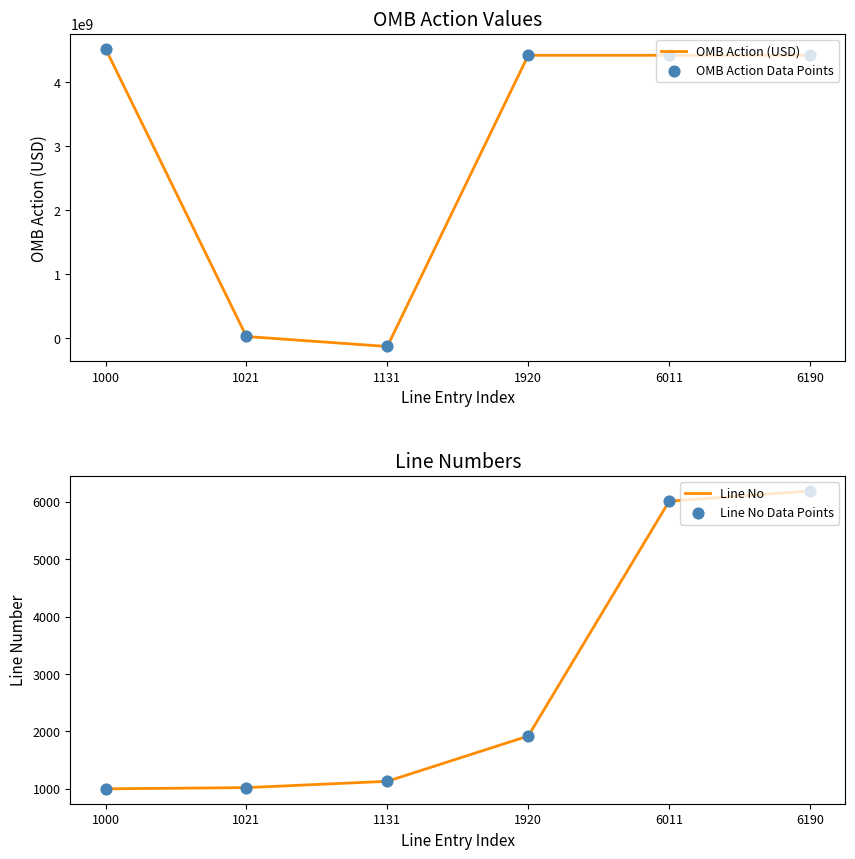

At which category is the sum across all series the highest?

1000